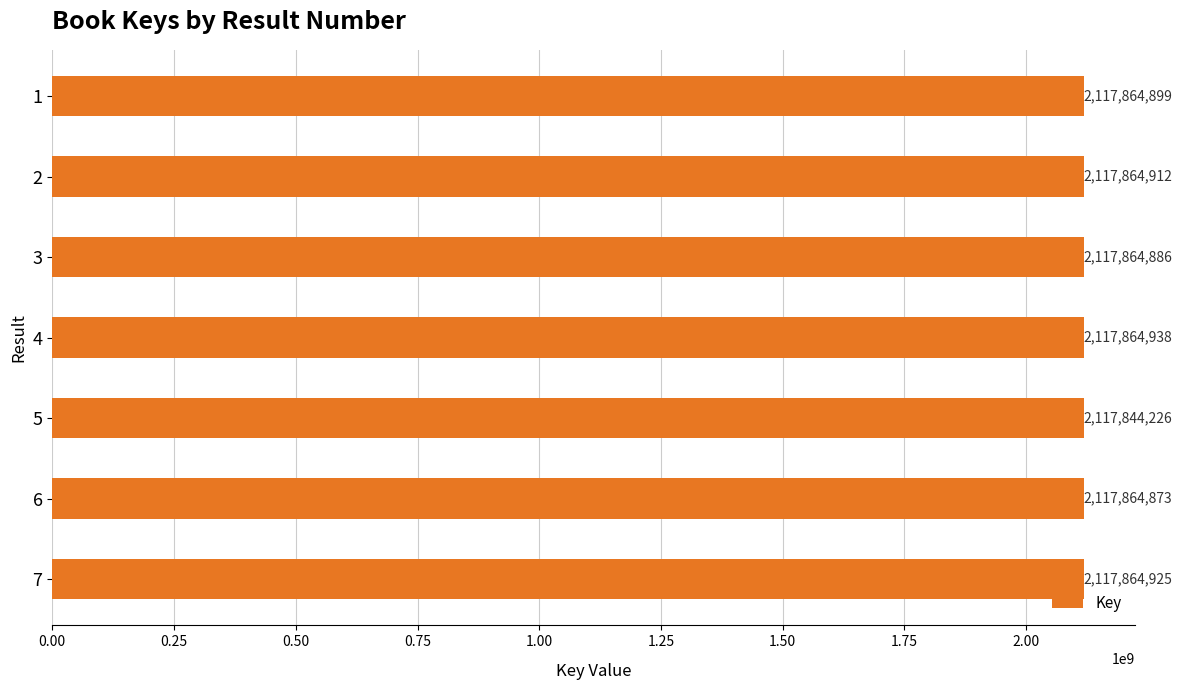

Are the bars horizontal?

Yes